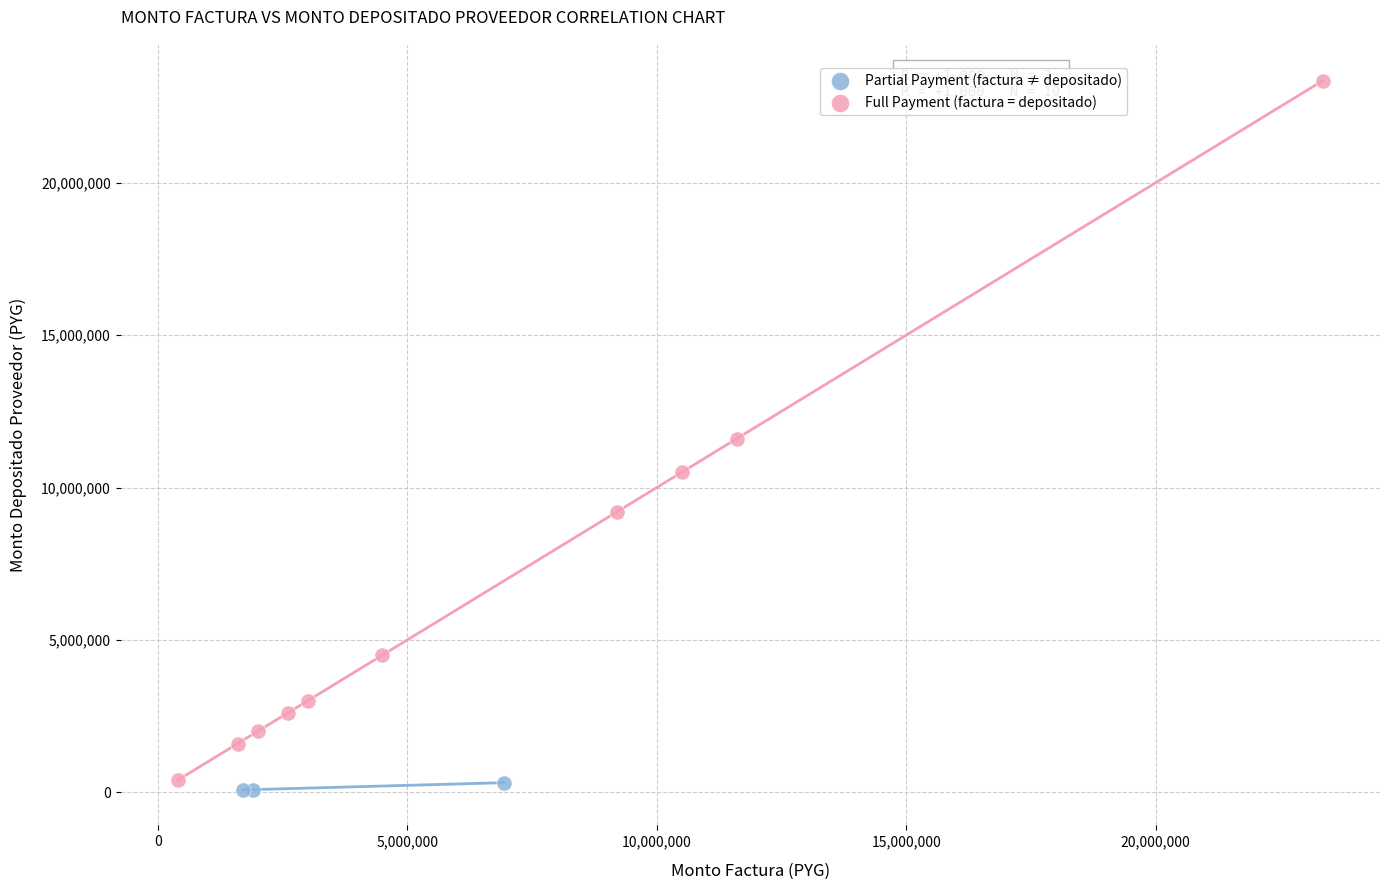

Which series contains the highest Y value?

Full Payment (factura = depositado)